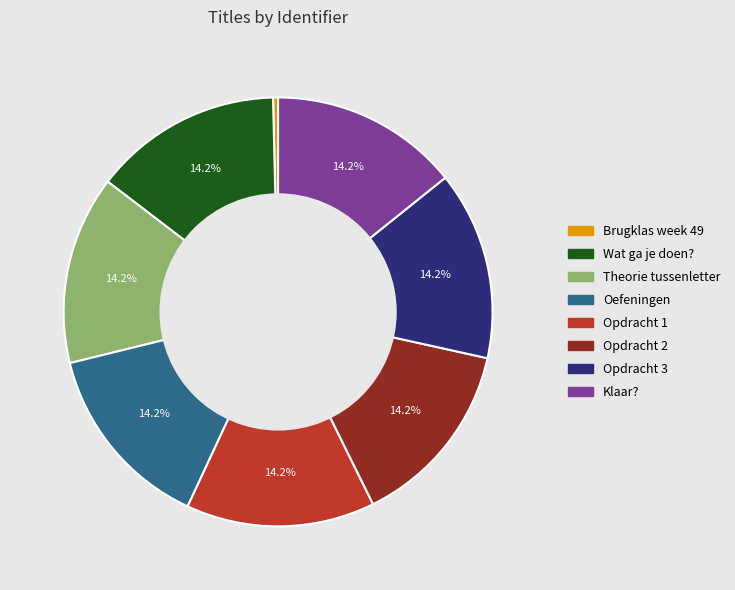

Do Opdracht 1 and Opdracht 2 together represent more than half of the pie?

No